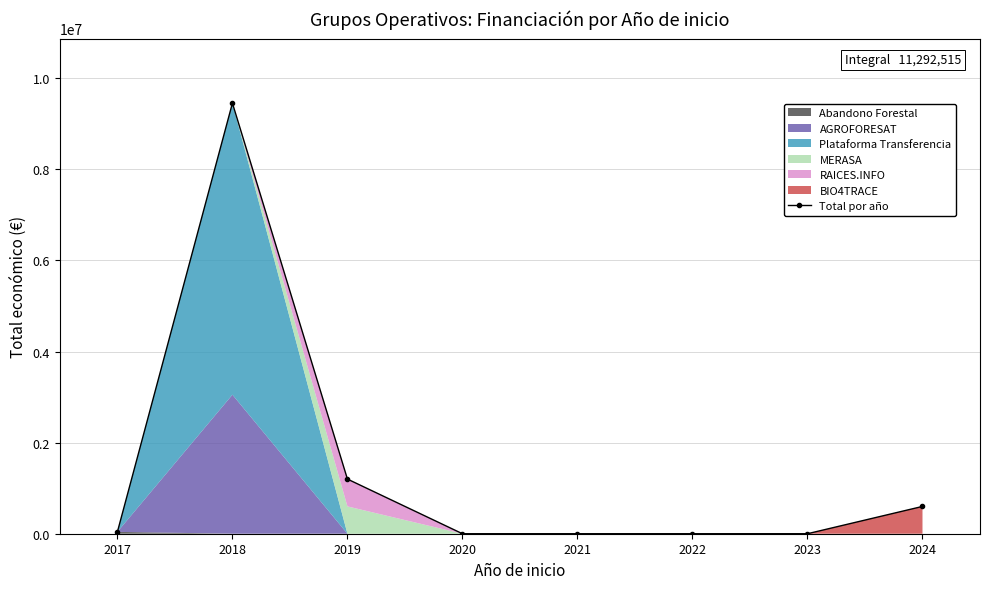

What is the maximum value for Total por año?

9452848